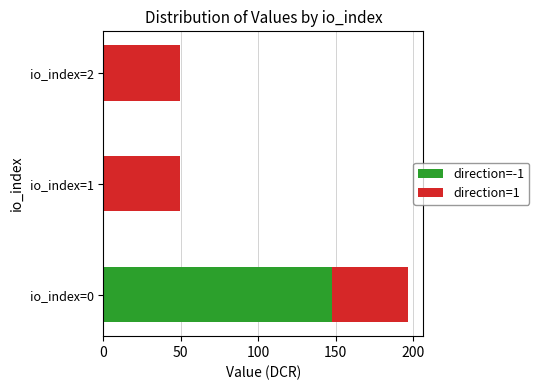

What is the total value across all series at io_index=2?

49.2